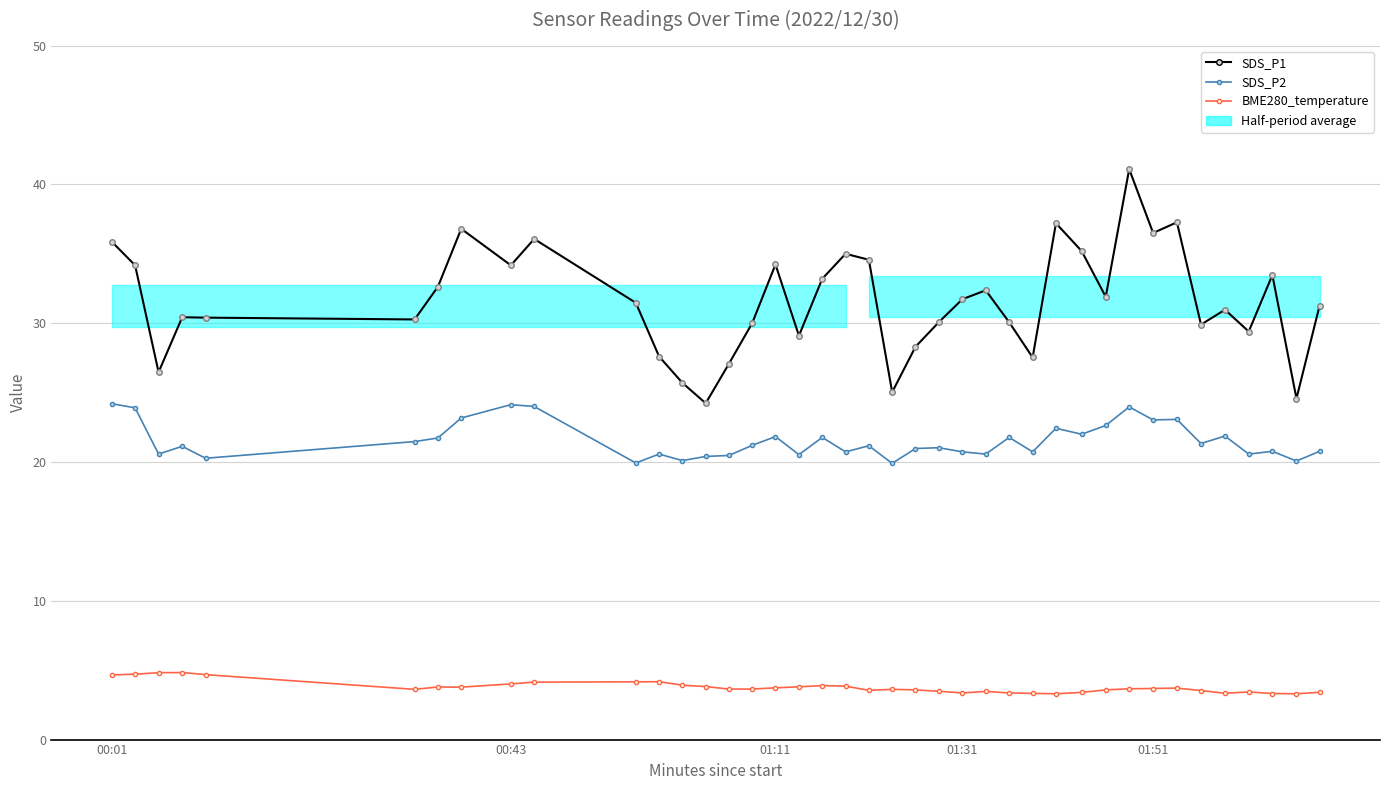

True or false: SDS_P1 and BME280_temperature cross at least once.

False